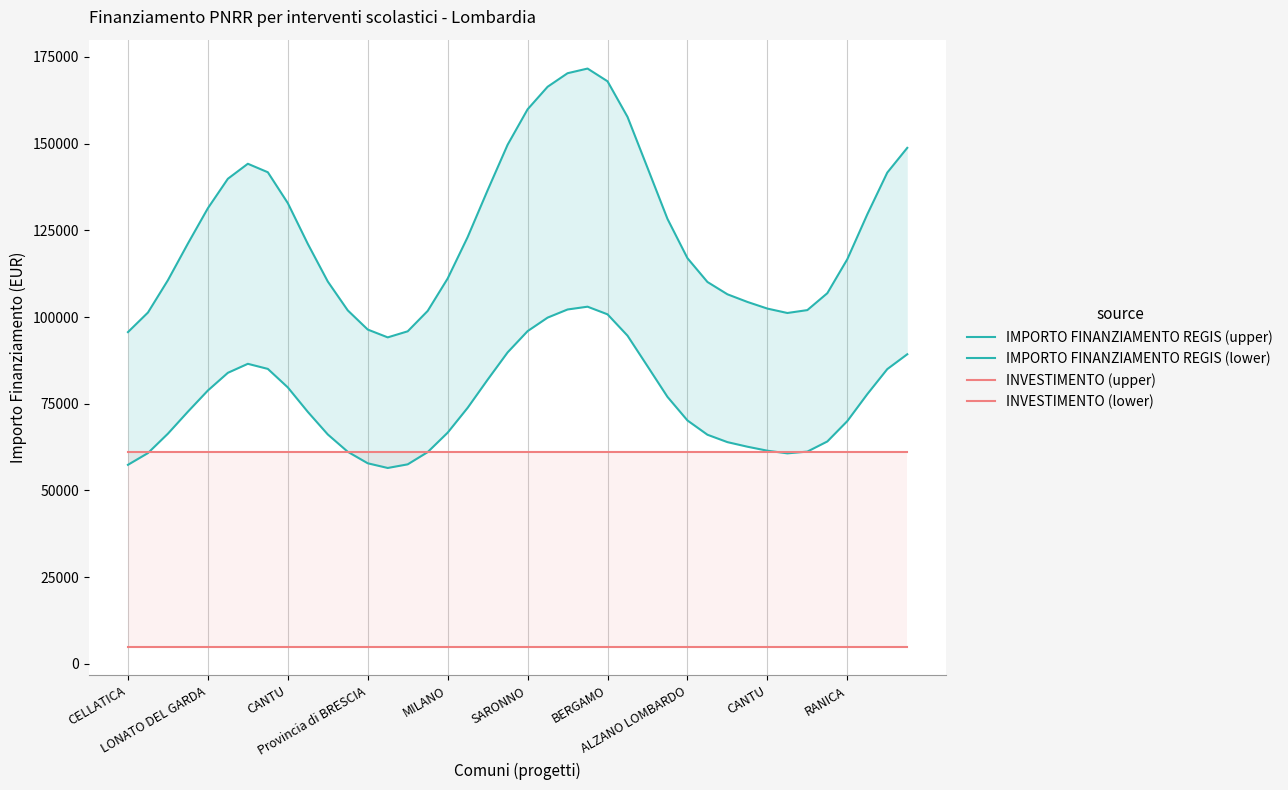

Count the number of data series in this chart.

4